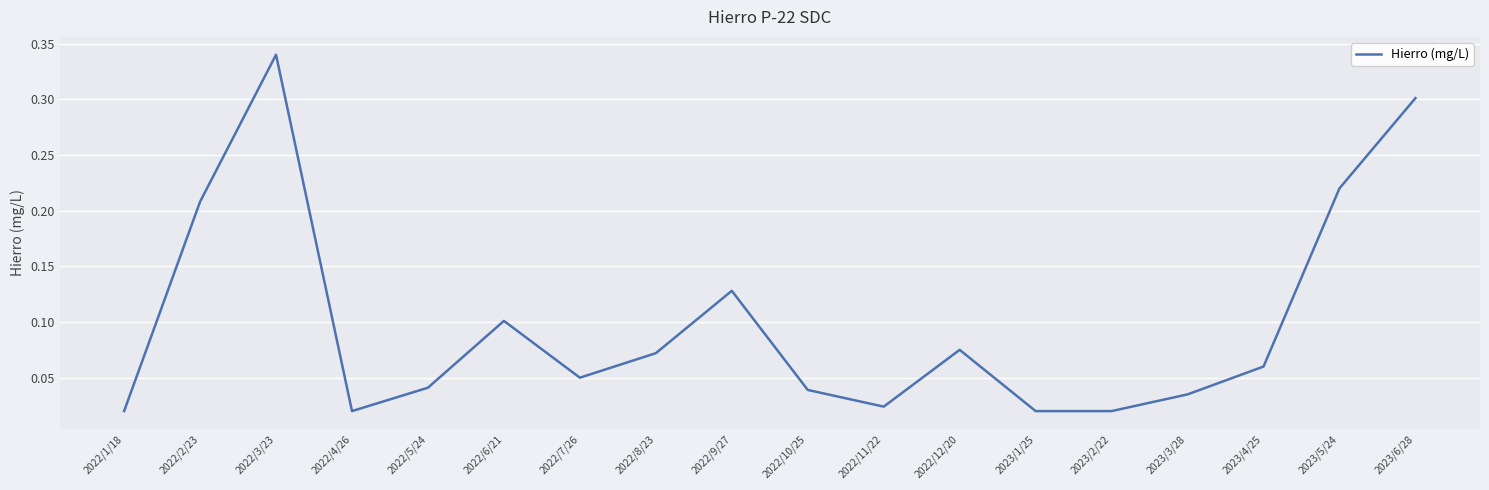

The value at 2022/5/24 is 0.1. True or false?

False